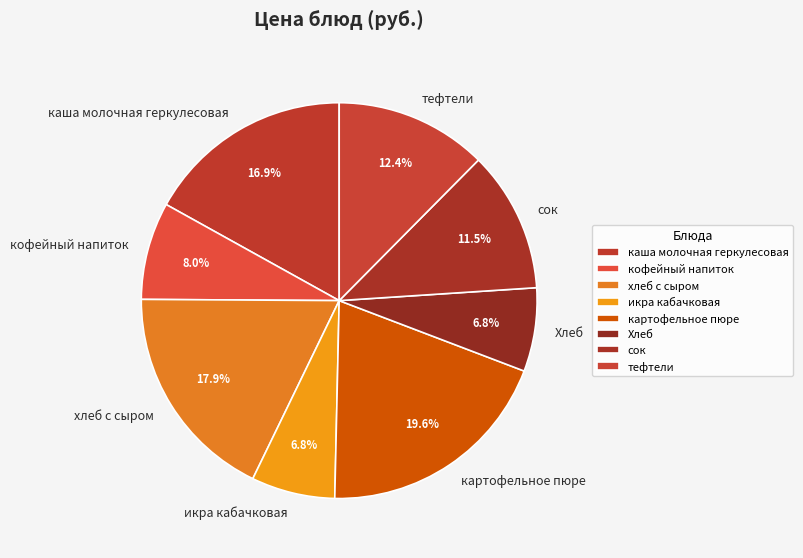

To the nearest percent, what is the average slice percentage?

12%